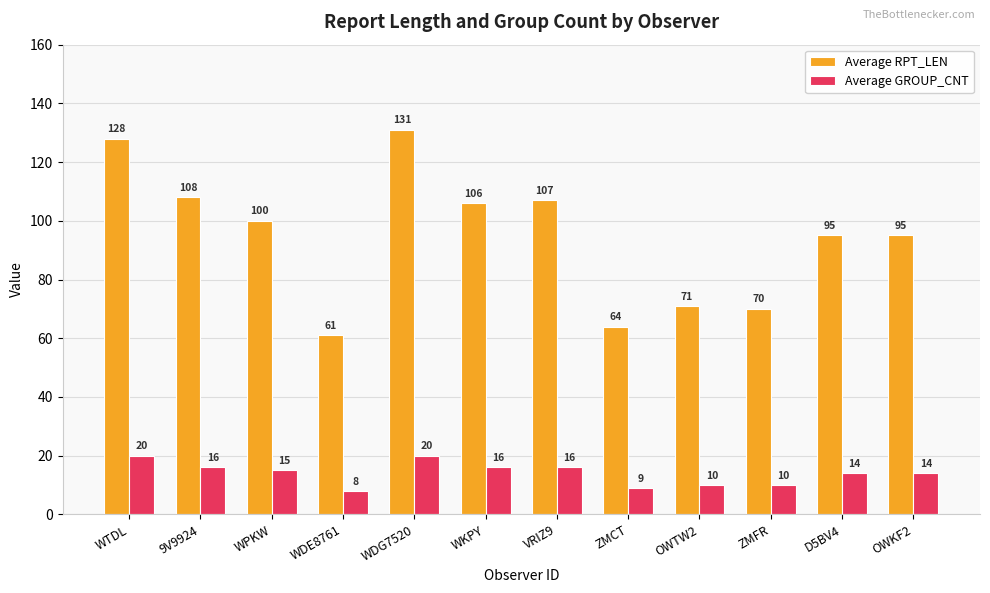

What is the difference between the maximum and minimum values in the Average GROUP_CNT series?

12